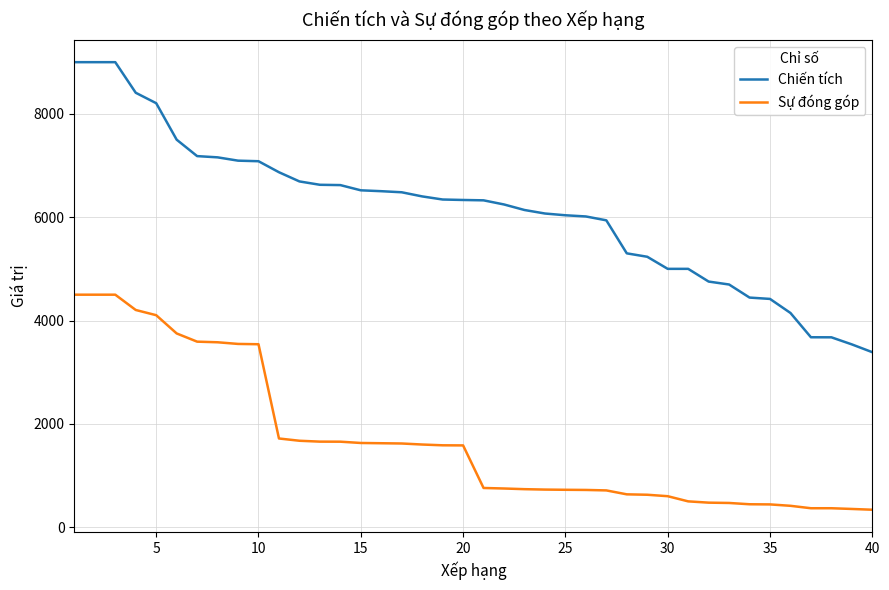

True or false: Chiến tích and Sự đóng góp cross at least once.

False